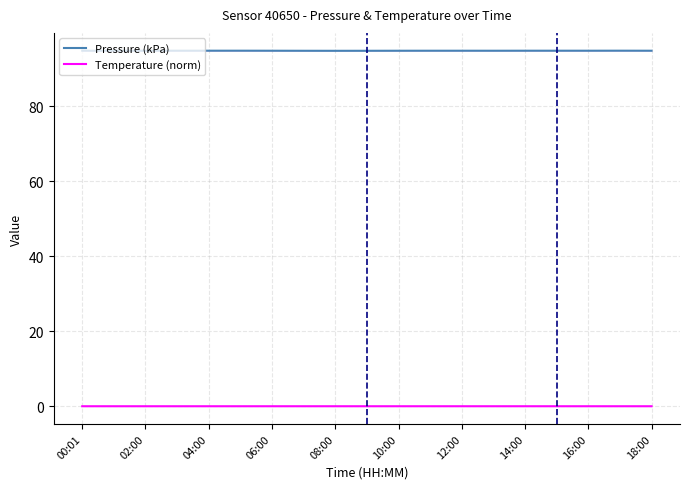

True or false: Temperature (norm) and Pressure (kPa) intersect in this chart.

False